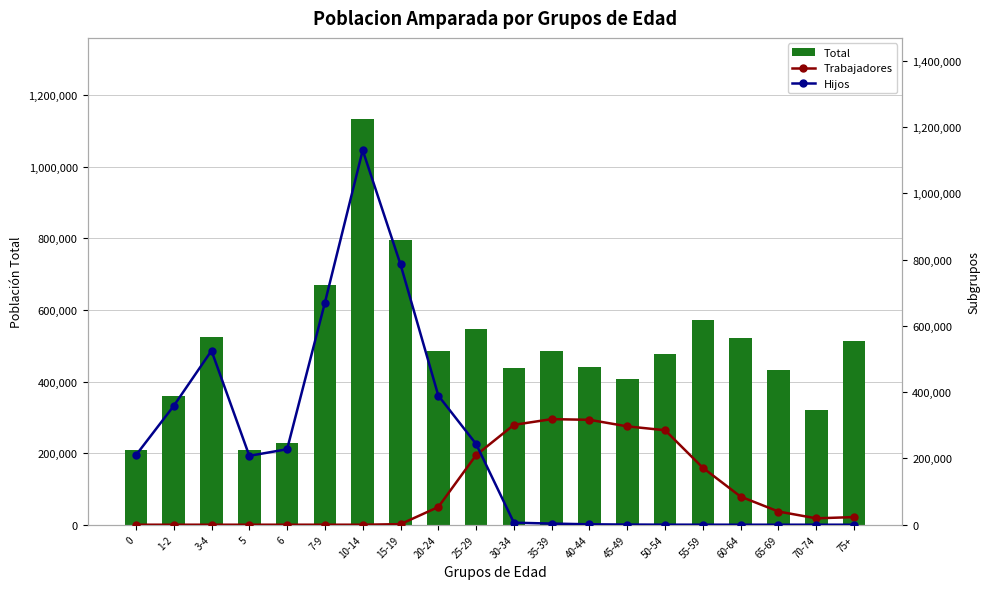

Reading left to right, list all the values displayed in this chart.

Total: 209600	358436	525172	207958	227828	670822	1133361	796364	484310	545459	437613	484741	441536	407053	475743	570722	521125	432513	320449	514211
Trabajadores: 0	0	0	0	0	0	0	1680	53379	209964	301281	318521	316449	296730	285054	171607	84667	39728	19261	23014
Hijos: 209596	358394	525043	207854	227673	669894	1129809	785490	389563	243550	6115	3394	1221	468	123	80	19	0	0	0